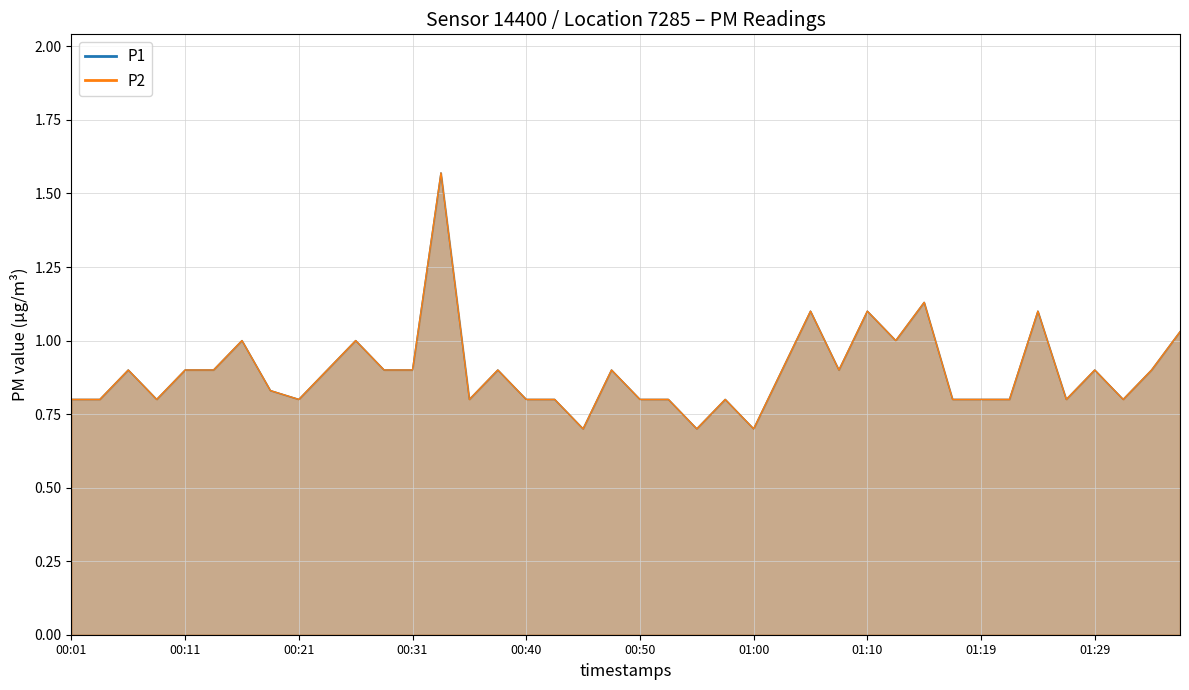

At 01:00, list the series in order from largest to smallest.

P1, P2